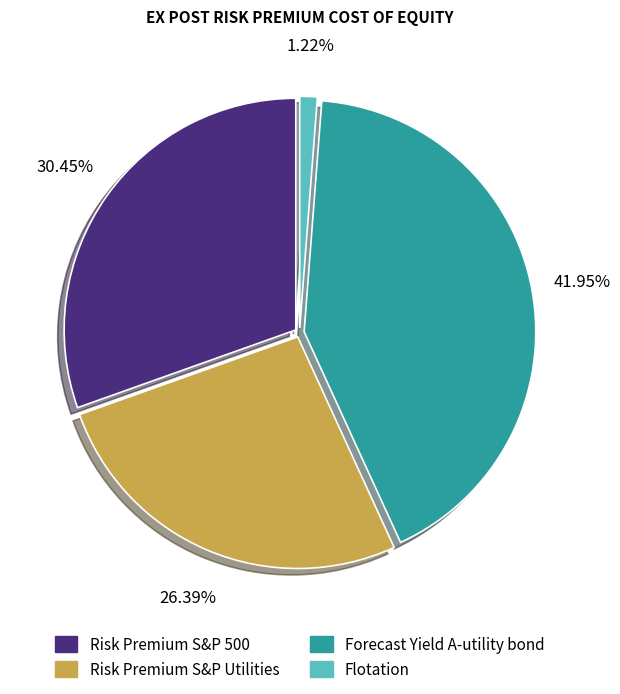

Combined, what portion of the pie is Risk Premium S&P 500 and Flotation?

31.7%